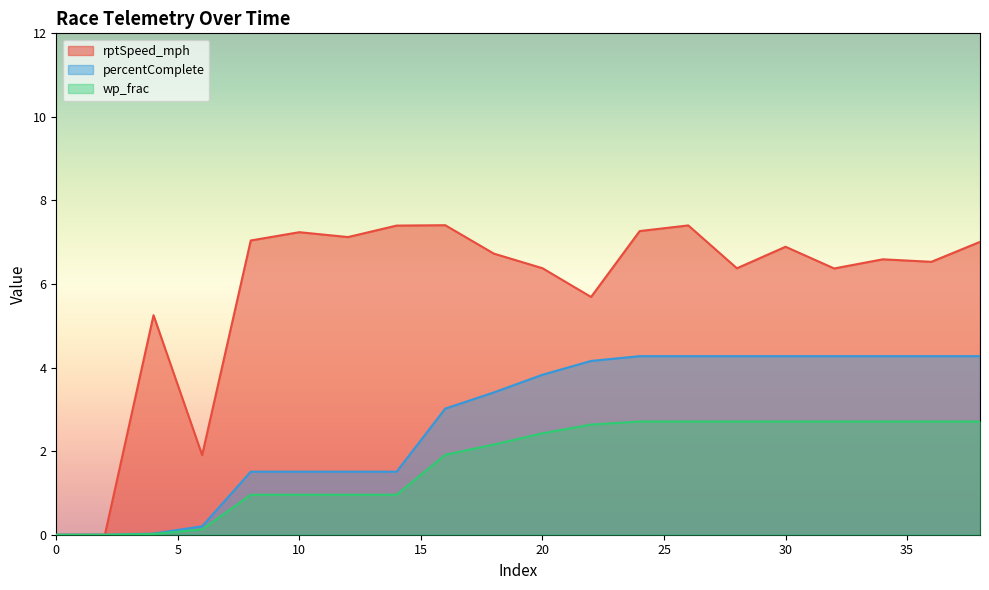

Rank the categories by percentComplete value from highest to lowest.

24, 26, 28, 30, 32, 34, 36, 38, 22, 20, 18, 16, 8, 10, 12, 14, 6, 4, 0, 2